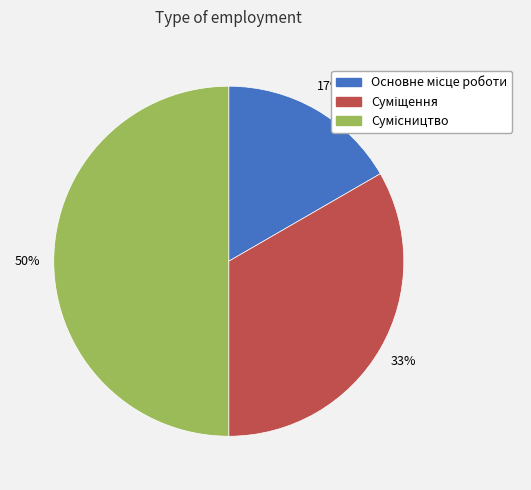

To the nearest percent, what is the difference between the largest and smallest slice percentages?

33%